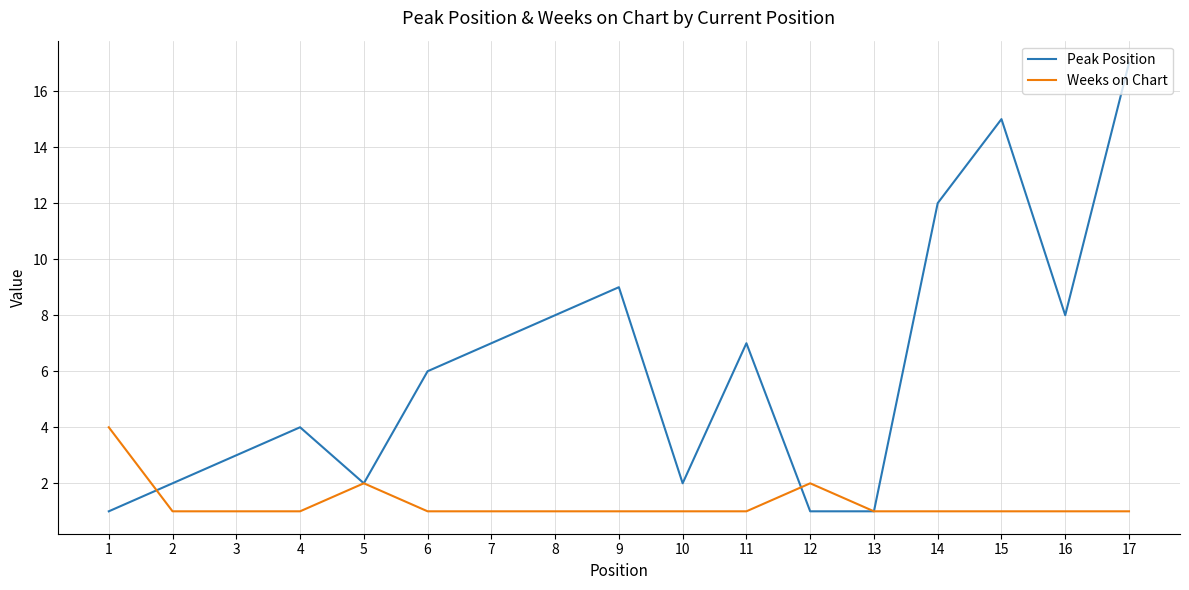

What is the total value across all series at 8?

9